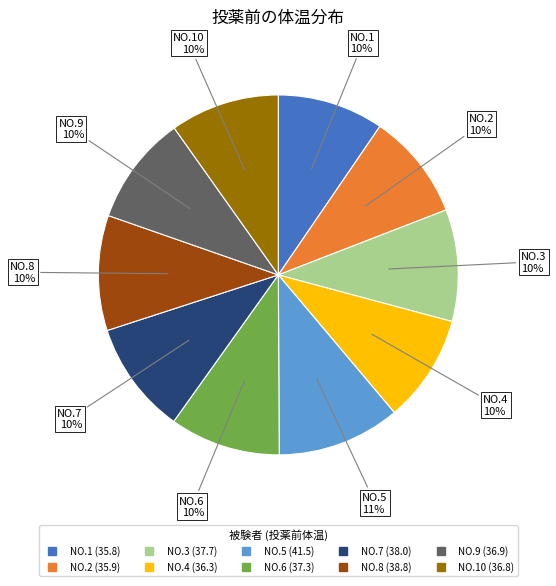

To the nearest percent, what is the average slice percentage?

10%